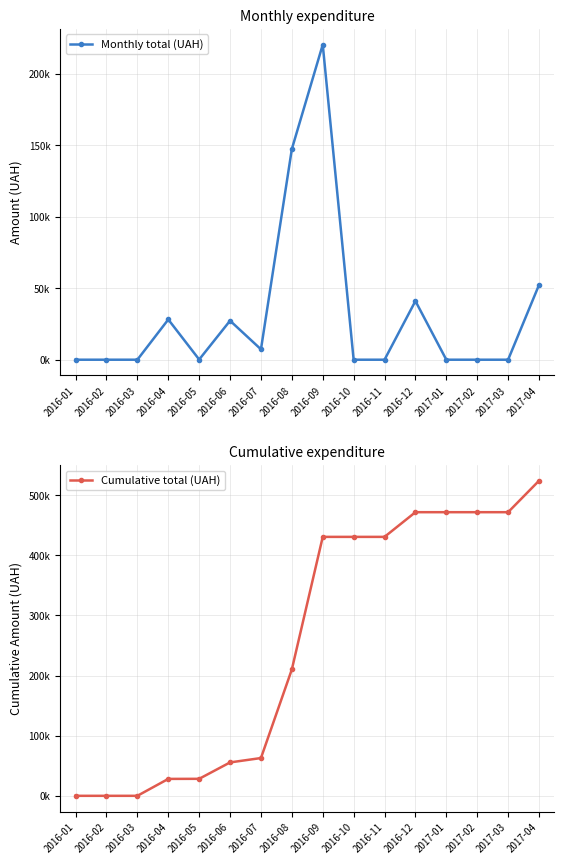

True or false: Monthly total (UAH) and Cumulative total (UAH) intersect in this chart.

False